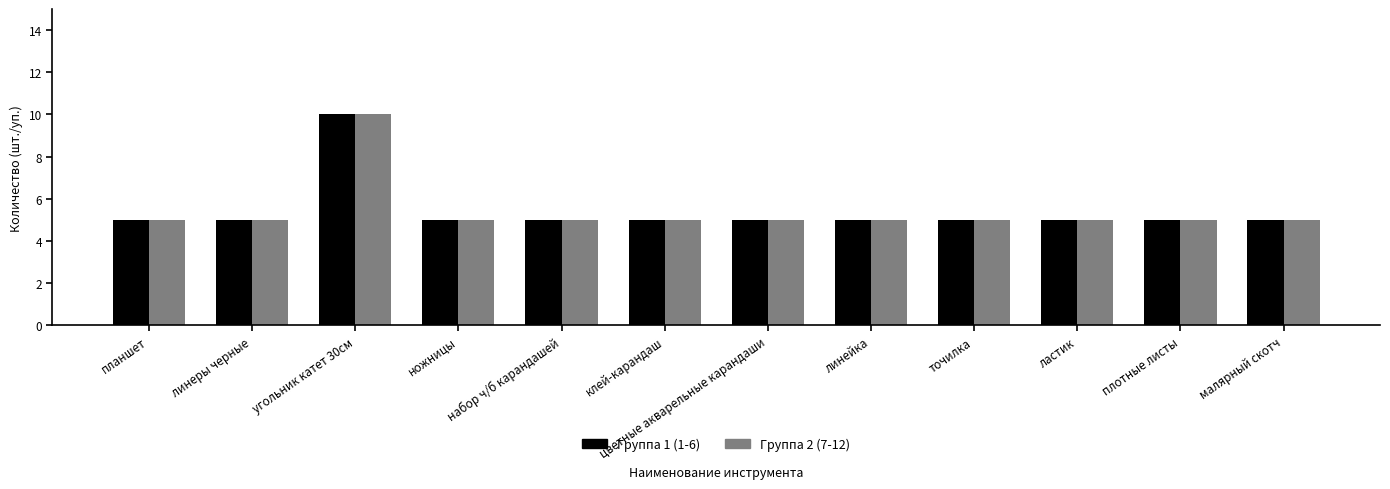

How many bars are there in each group?

2